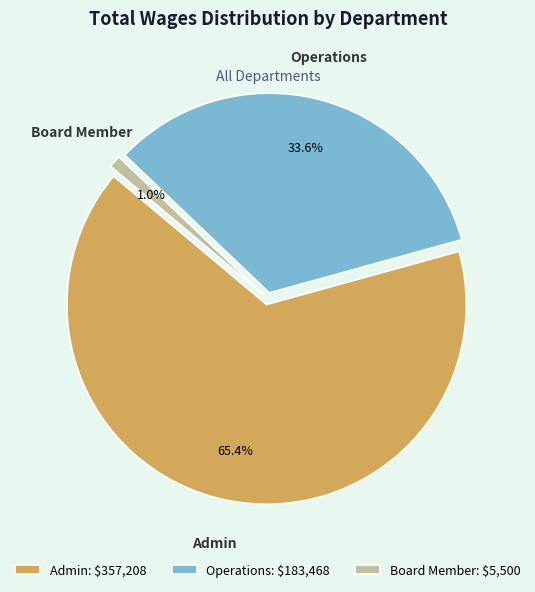

Which category has the biggest portion of the pie?

Admin